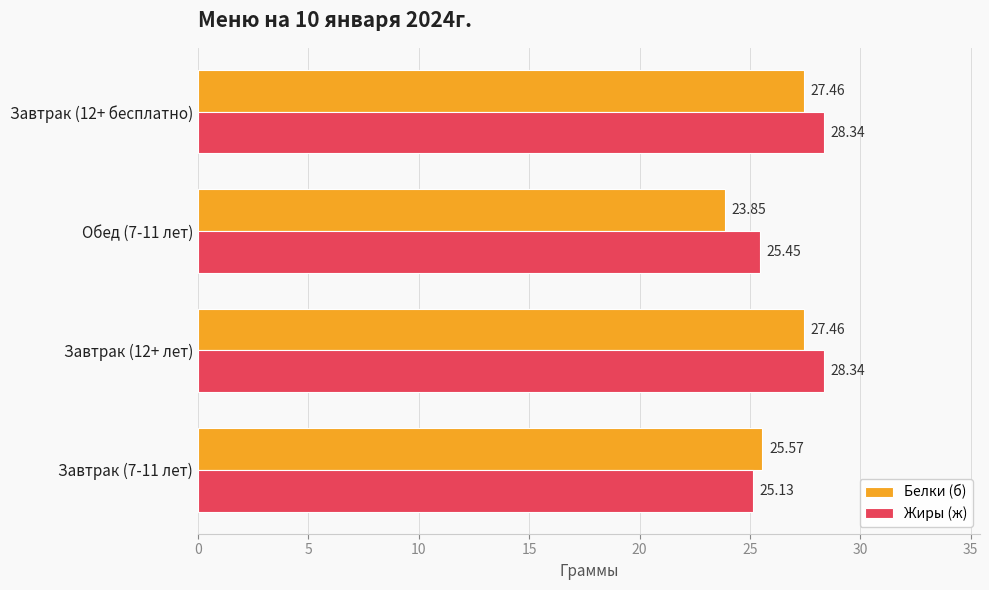

What are all the series names shown in the legend?

Белки (б), Жиры (ж)